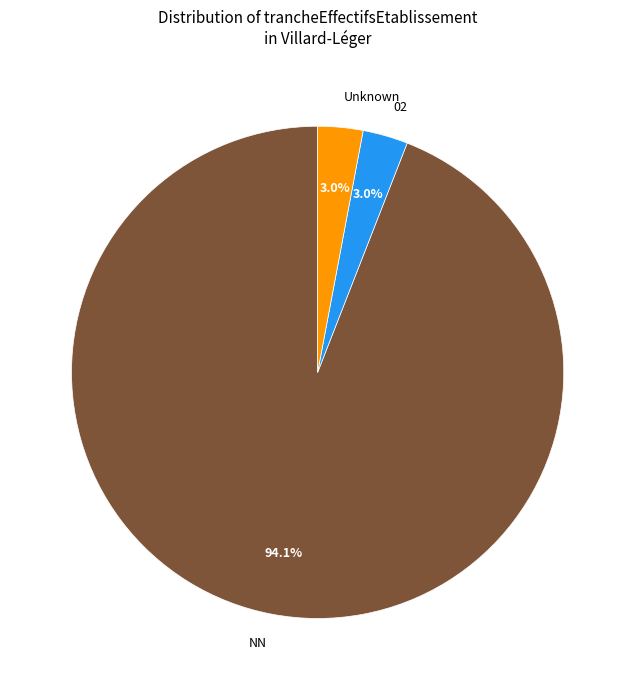

Between NN and Unknown, which is larger?

NN